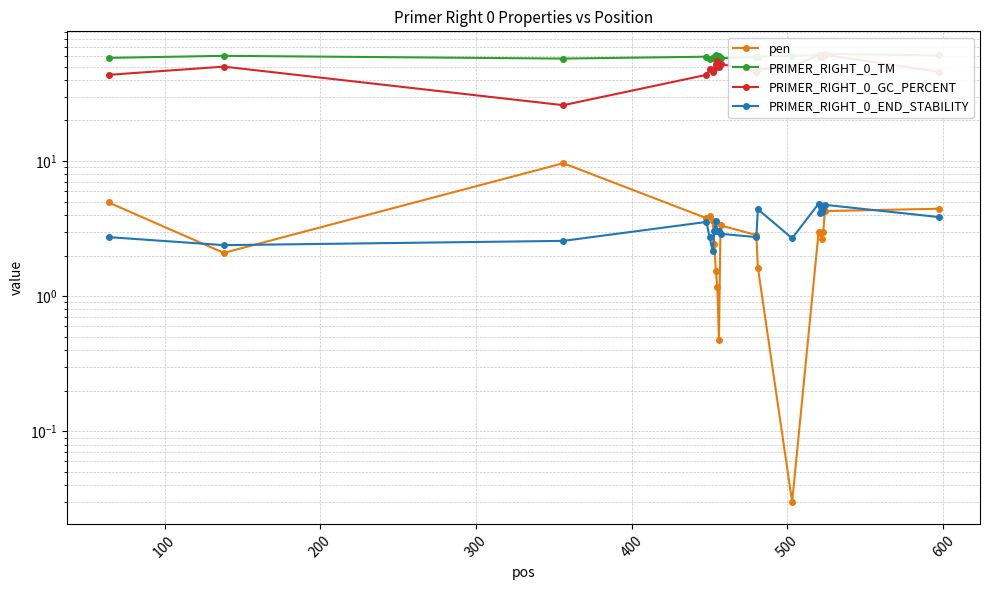

How many interior local peaks does the PRIMER_RIGHT_0_END_STABILITY series have?

5